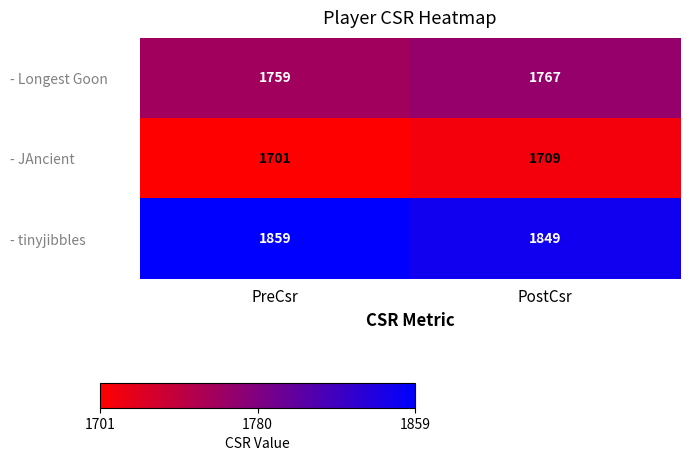

At which category does the chart reach its peak across all series?

PreCsr